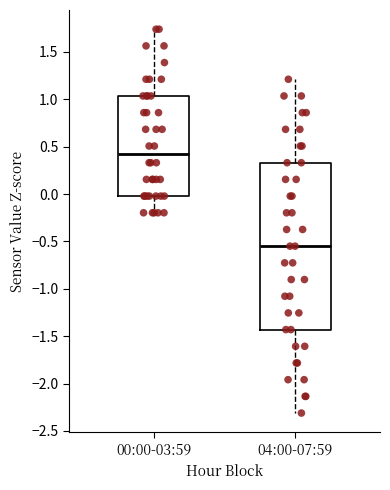

Where does the lower whisker of the box for 00:00-03:59 end on the y-axis? The values are not printed on the chart, so give them approximately, as read against the axis.

-0.20